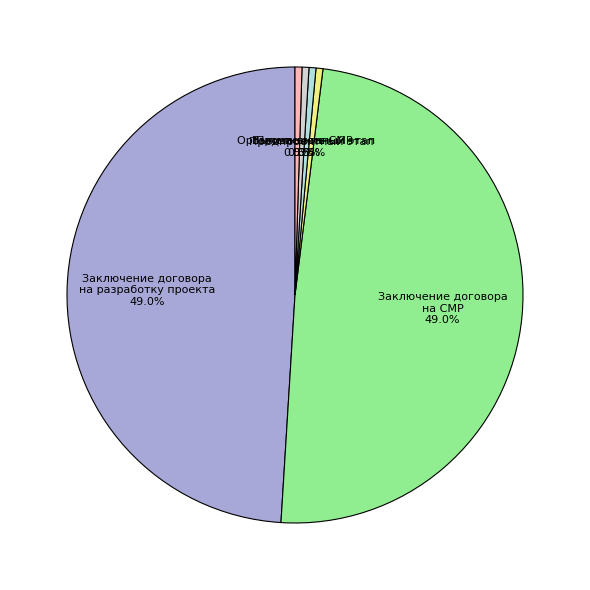

Is there any slice that represents more than half of the pie?

No